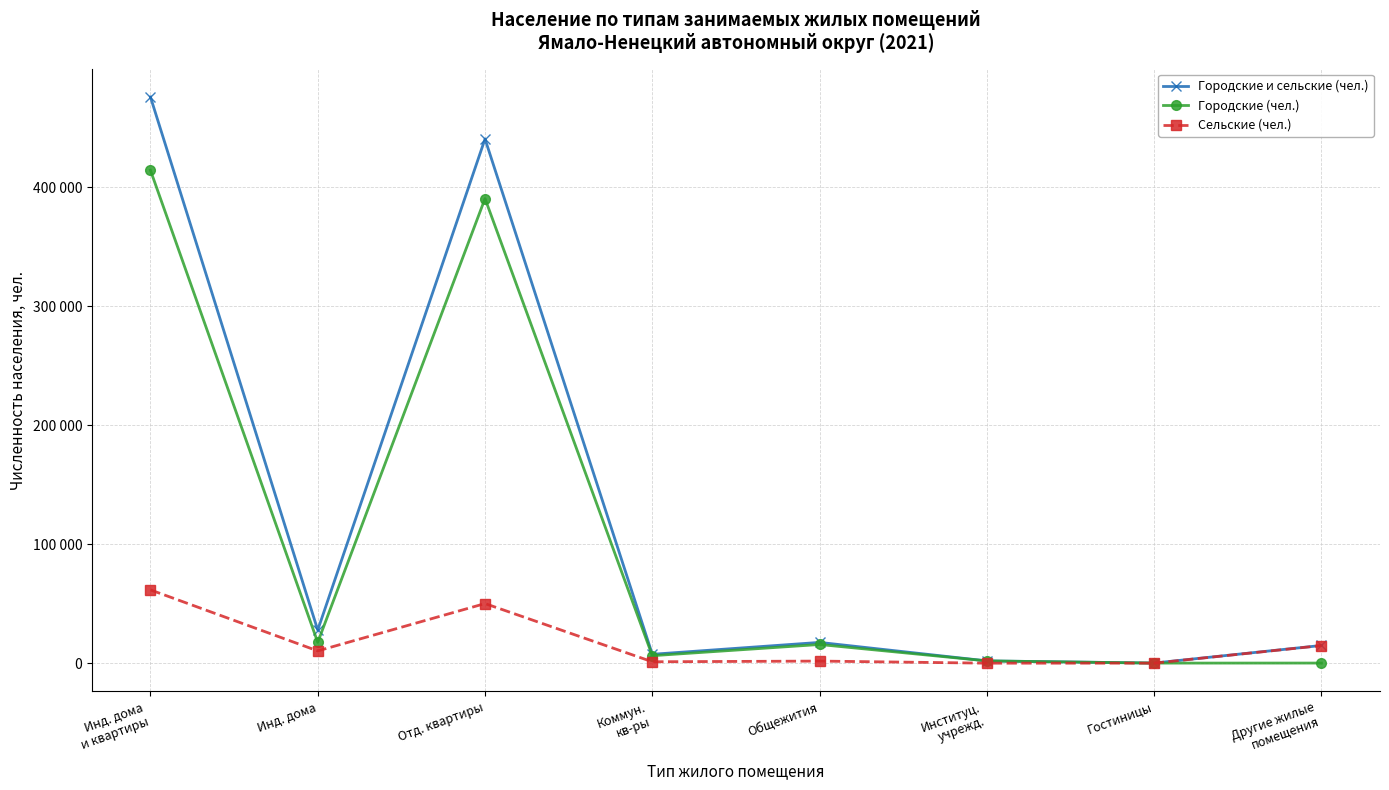

How many intersections are there between Сельские (чел.) and Городские (чел.)?

1